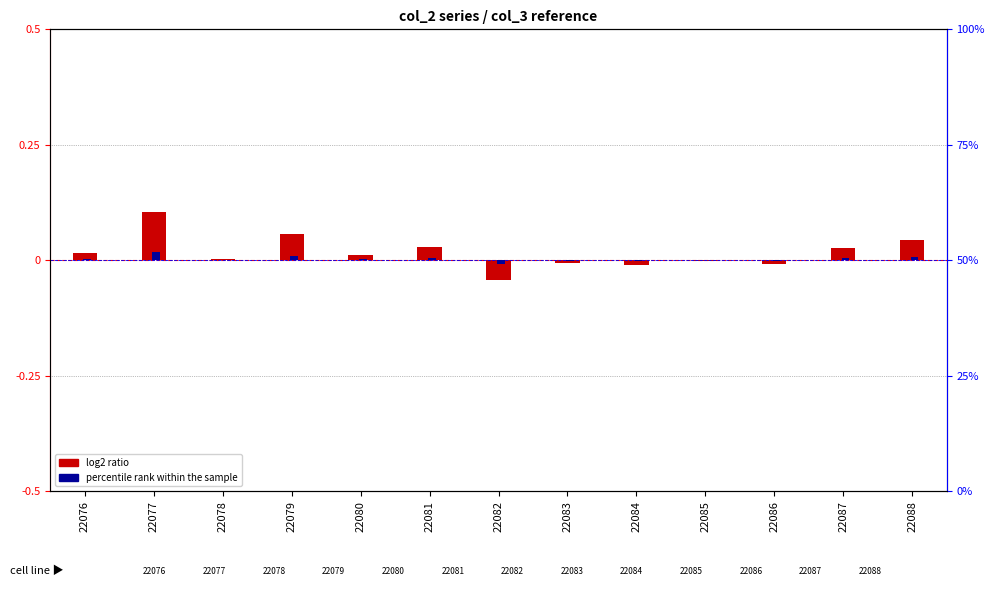

True or false: percentile rank within the sample has a value of -0.0 at 22083.

False